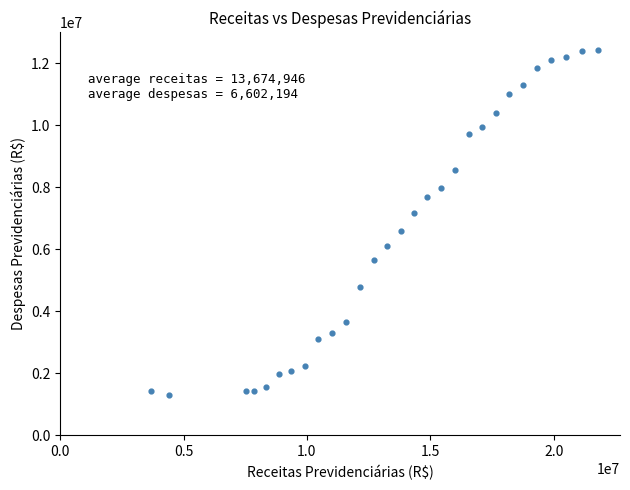

What is the range of X values (max minus min)?

18098626.6